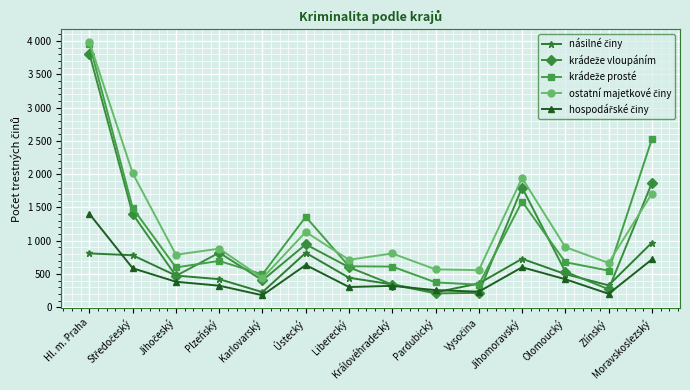

Does the chart display data point markers on the line(s)?

Yes